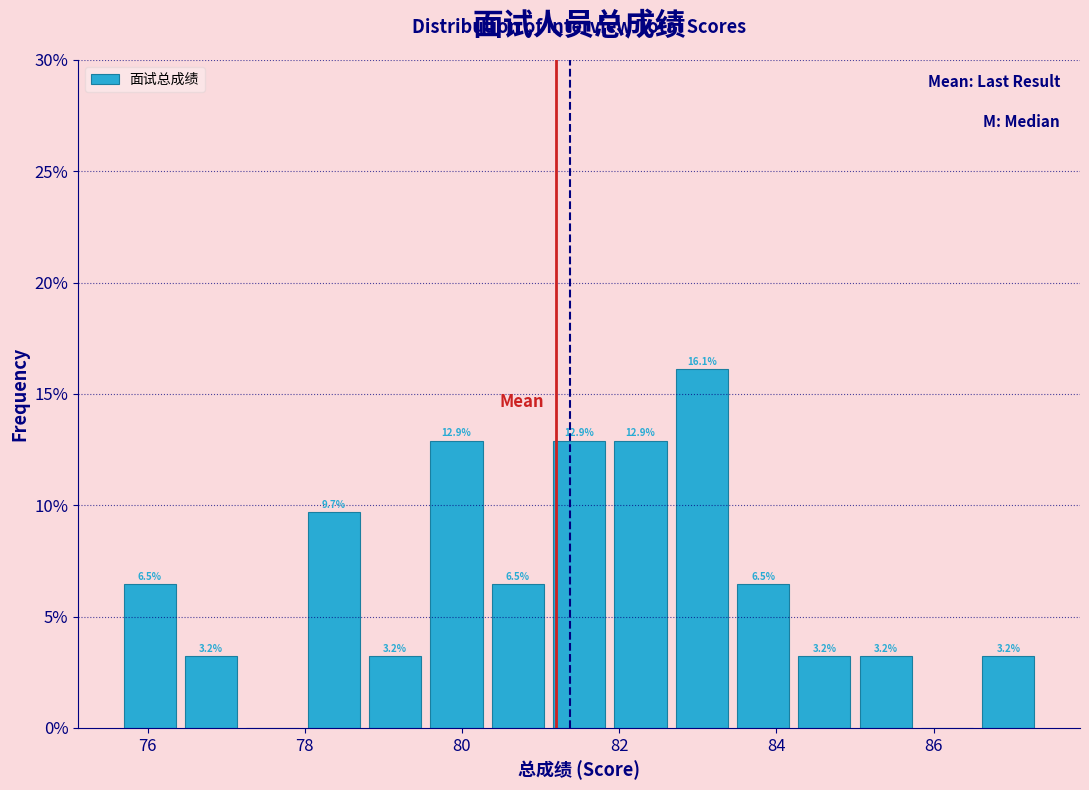

Around what value on the x-axis is the tallest bar? Give the approximate position of its centre, as read against the axis.

83.0